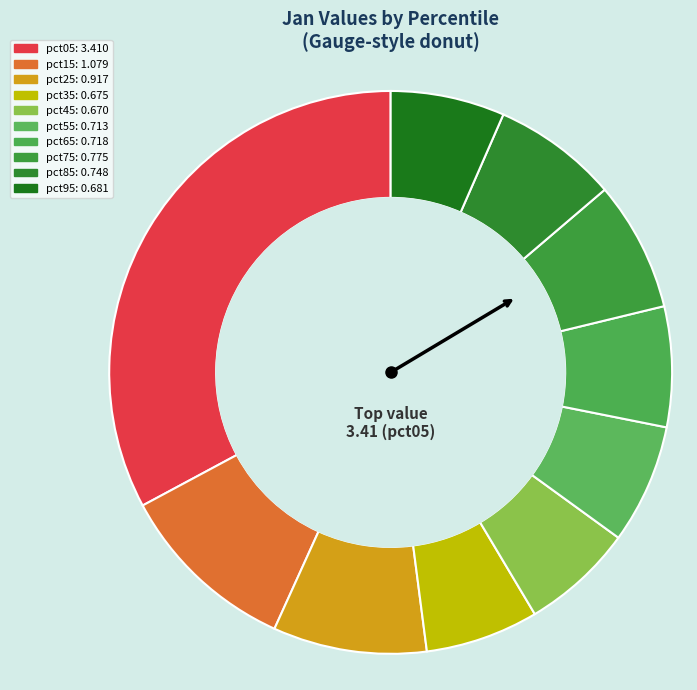

The pct55 slice represents 7% of the pie. True or false?

True